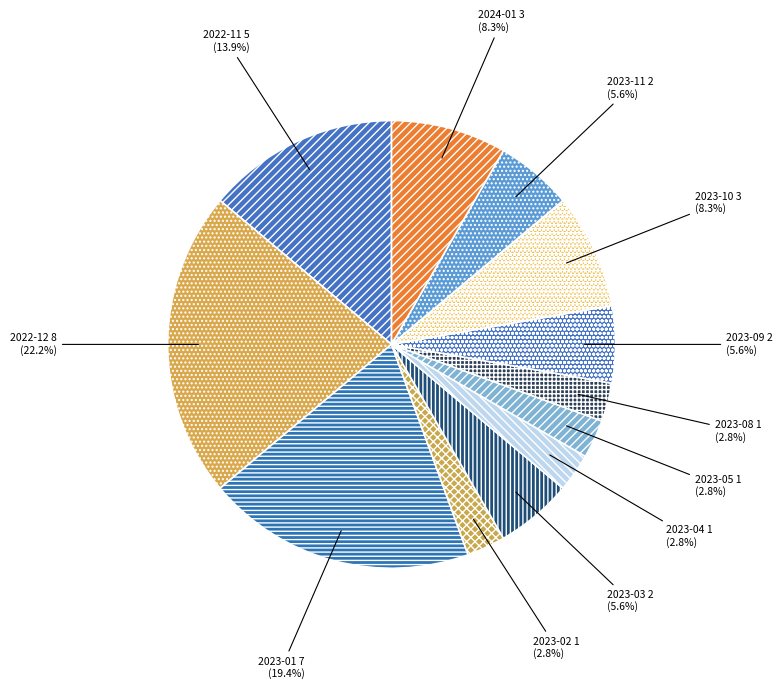

Approximately how many times larger is the value at 2023-09 compared to 2023-02?

2.0